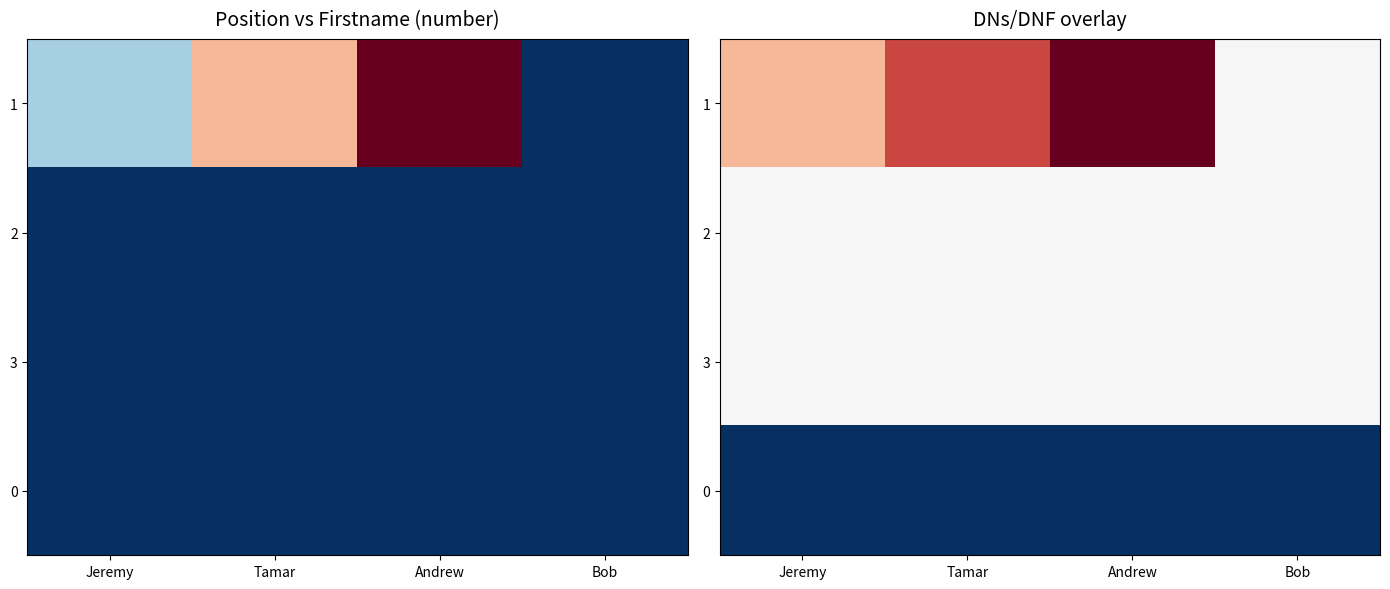

What is the minimum value shown in the chart?

-3